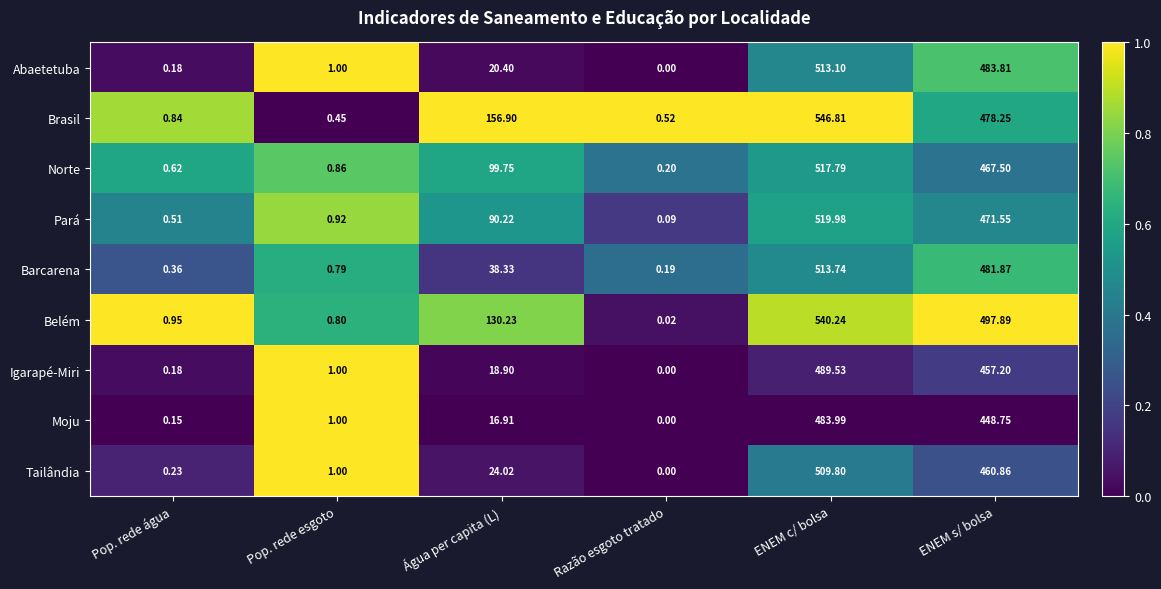

Where does the Brasil series first go above 156?

Água per capita (L)